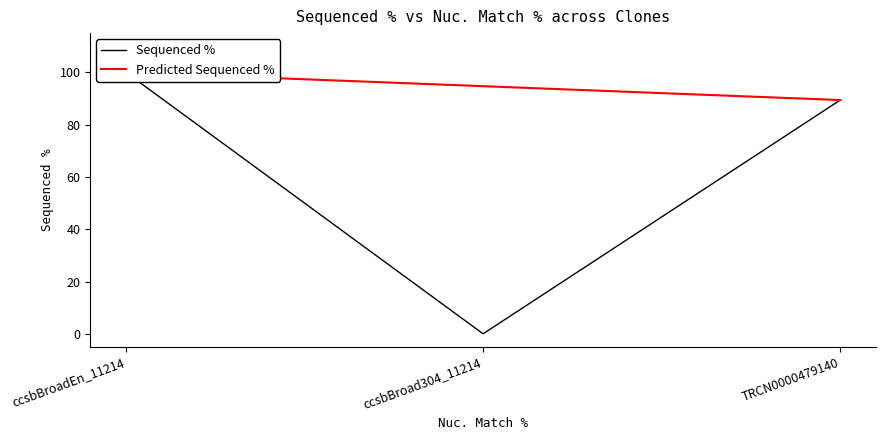

Reading left to right, what are all the values shown in this chart?

100.0	0.0	89.4